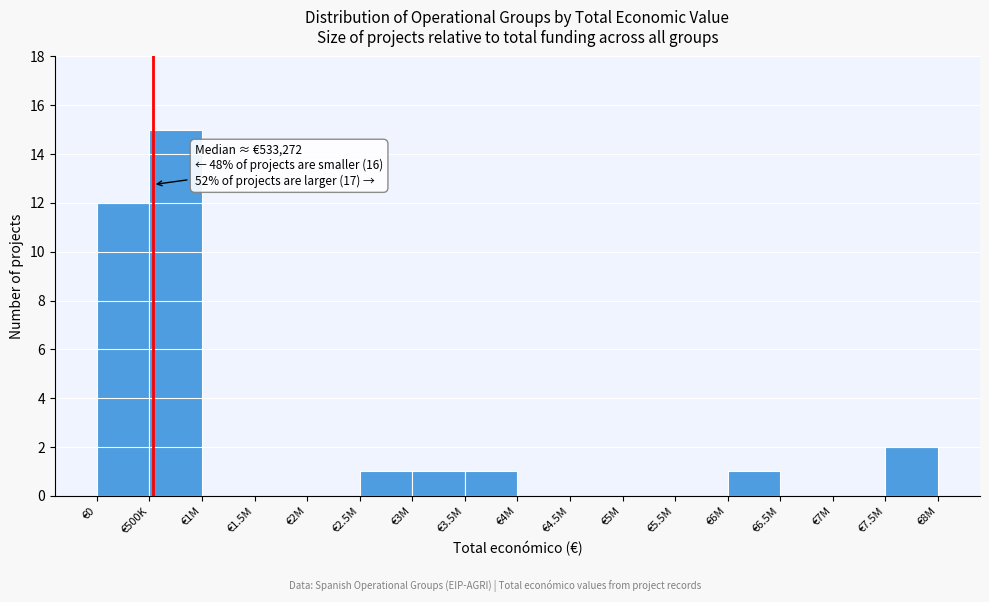

Reading right to left, extract all data points from this chart.

€7.5M=2	€7M=0	€6.5M=0	€6M=1	€5.5M=0	€5M=0	€4.5M=0	€4M=0	€3.5M=1	€3M=1	€2.5M=1	€2M=0	€1.5M=0	€1M=0	€500K=15	€0=12